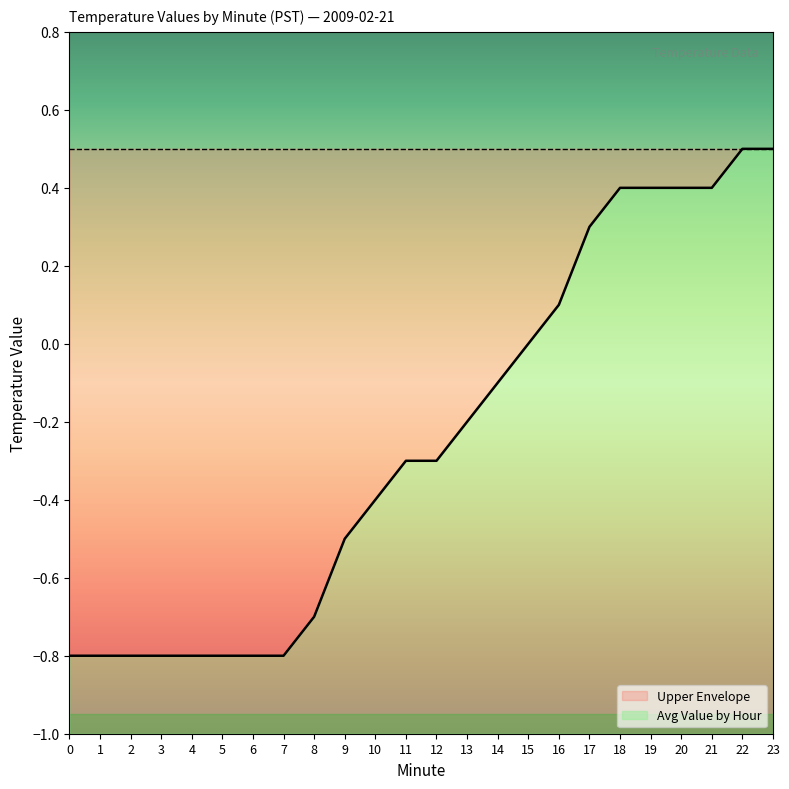

Reading left to right, what are all the values shown in this chart?

0=-0.8	1=-0.8	2=-0.8	3=-0.8	4=-0.8	5=-0.8	6=-0.8	7=-0.8	8=-0.7	9=-0.5	10=-0.4	11=-0.3	12=-0.3	13=-0.2	14=-0.1	15=0.0	16=0.1	17=0.3	18=0.4	19=0.4	20=0.4	21=0.4	22=0.5	23=0.5